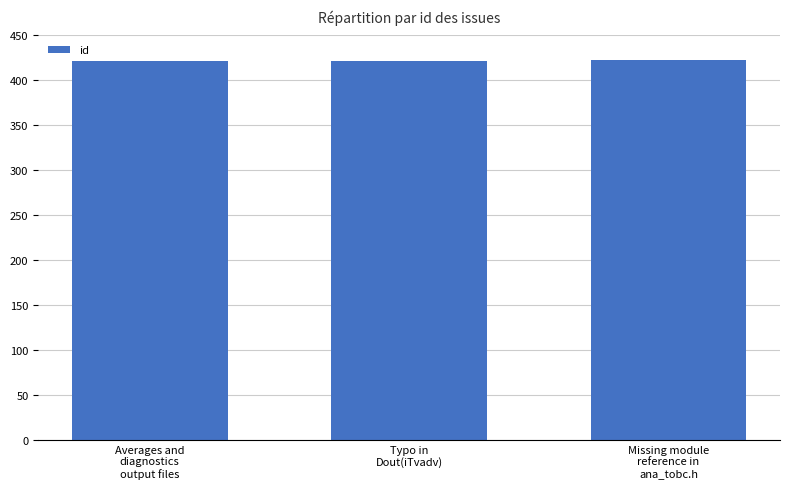

How many values are between 421 and 423?

3